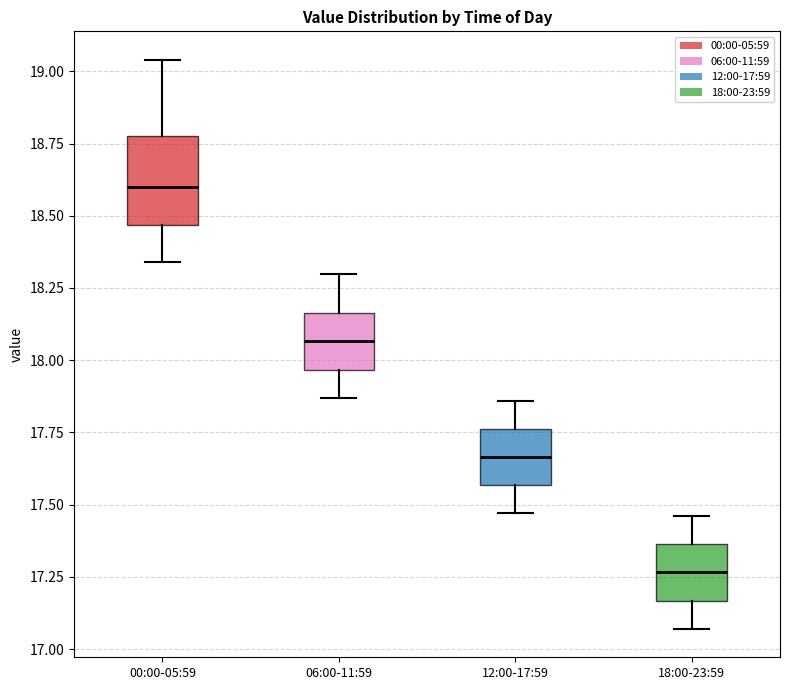

Which box has the lowest median line?

18:00-23:59